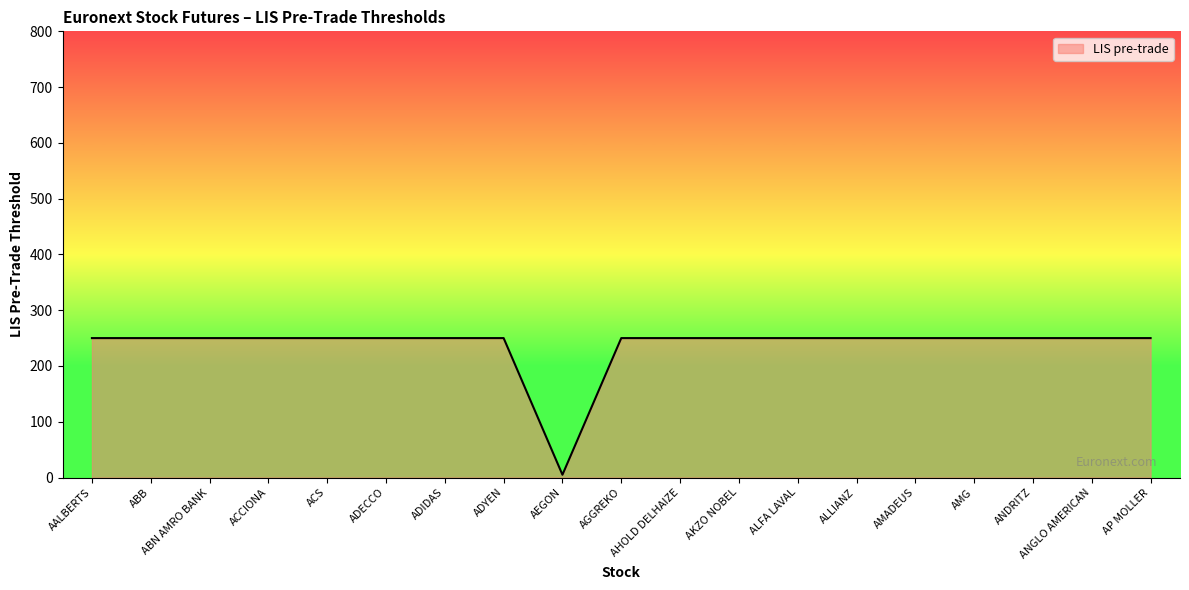

What value does the data have at ANGLO AMERICAN?

250